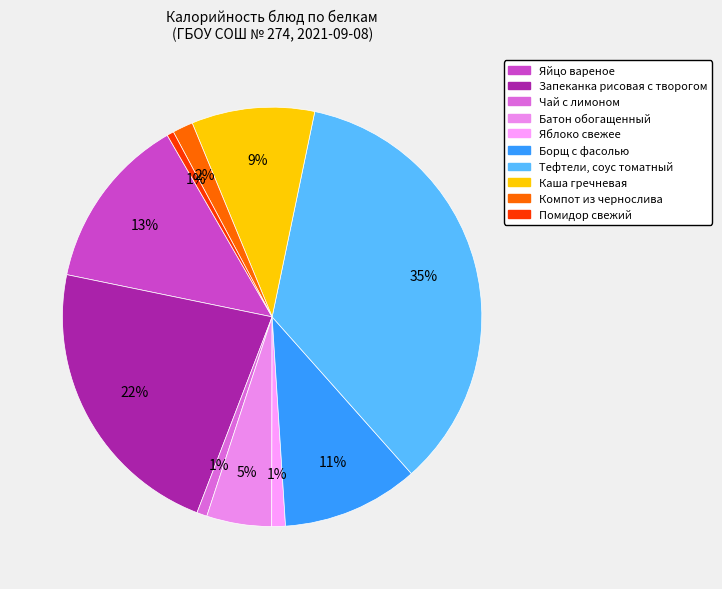

How many slices are in this pie chart?

10